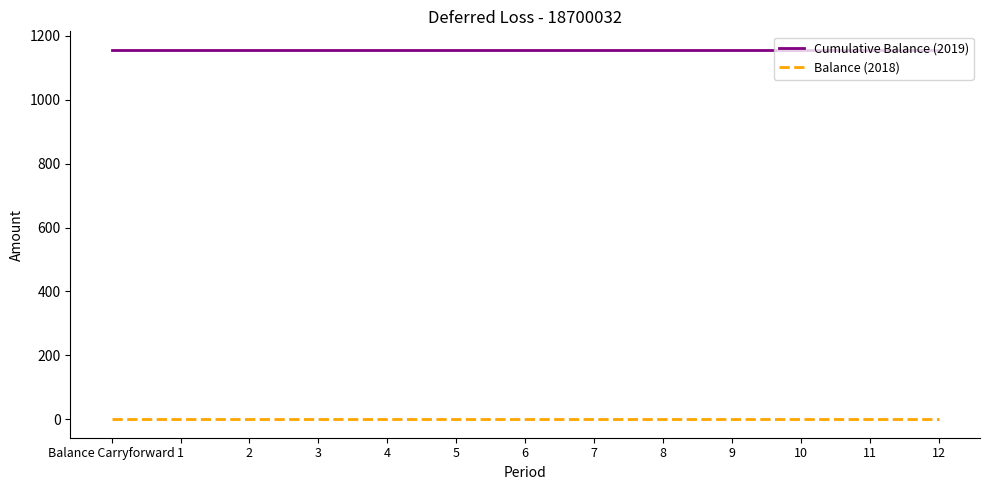

Is the value of Cumulative Balance (2019) at 2 greater than the value of Balance (2018) at 8?

Yes